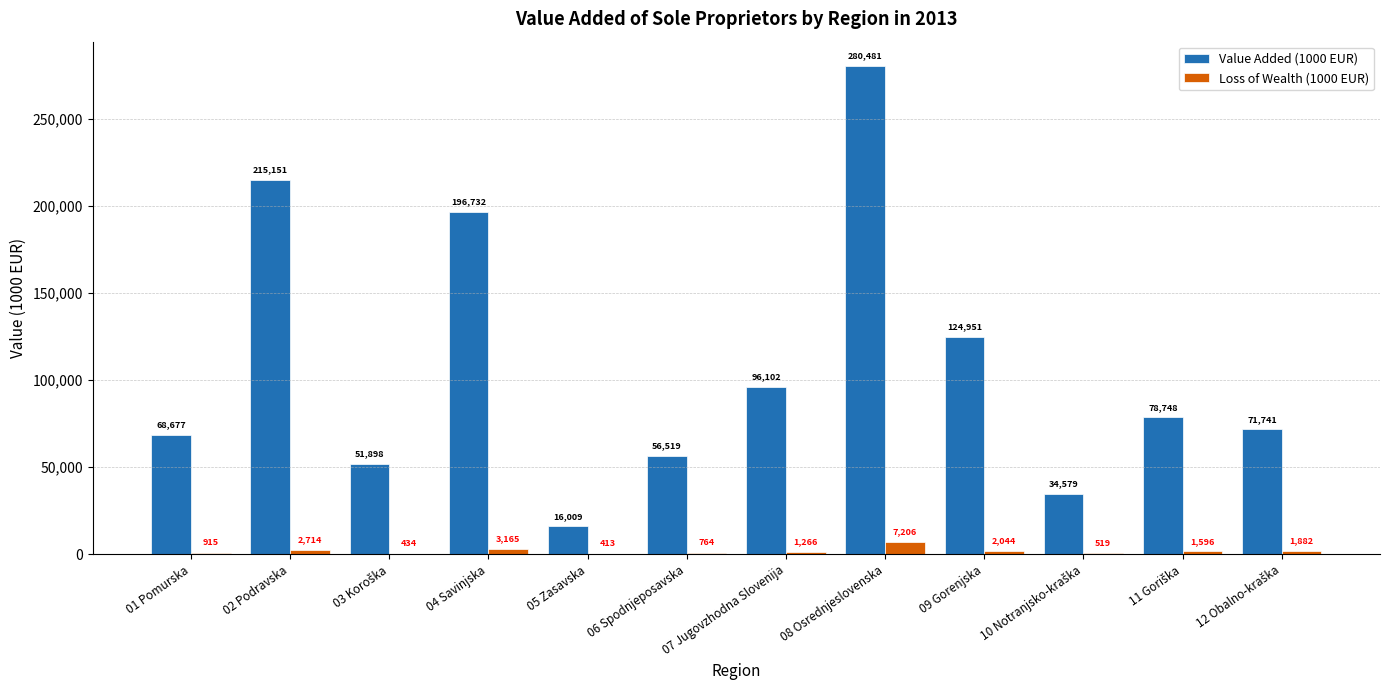

True or false: Loss of Wealth (1000 EUR) has a value of 1266.4 at 07 Jugovzhodna Slovenija.

True